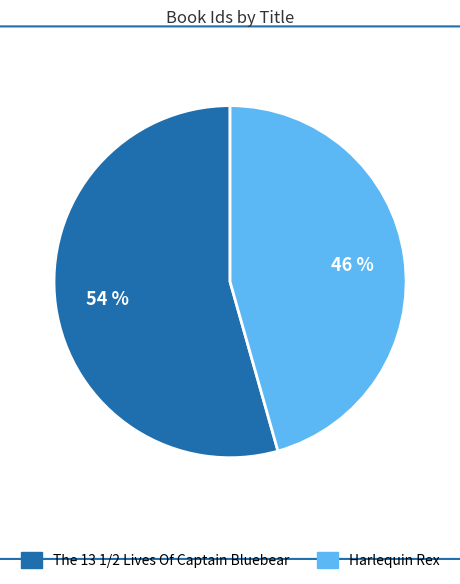

What is the smallest slice in the pie chart?

Harlequin Rex